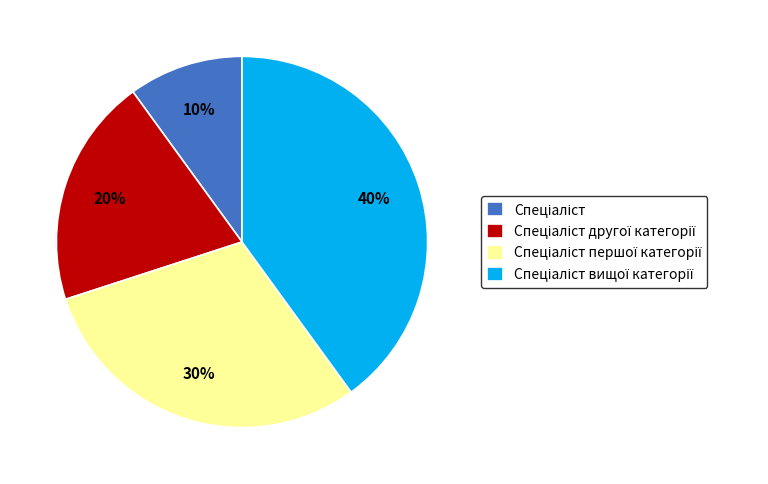

To the nearest percent, what is the difference between the largest and smallest slice percentages?

30%